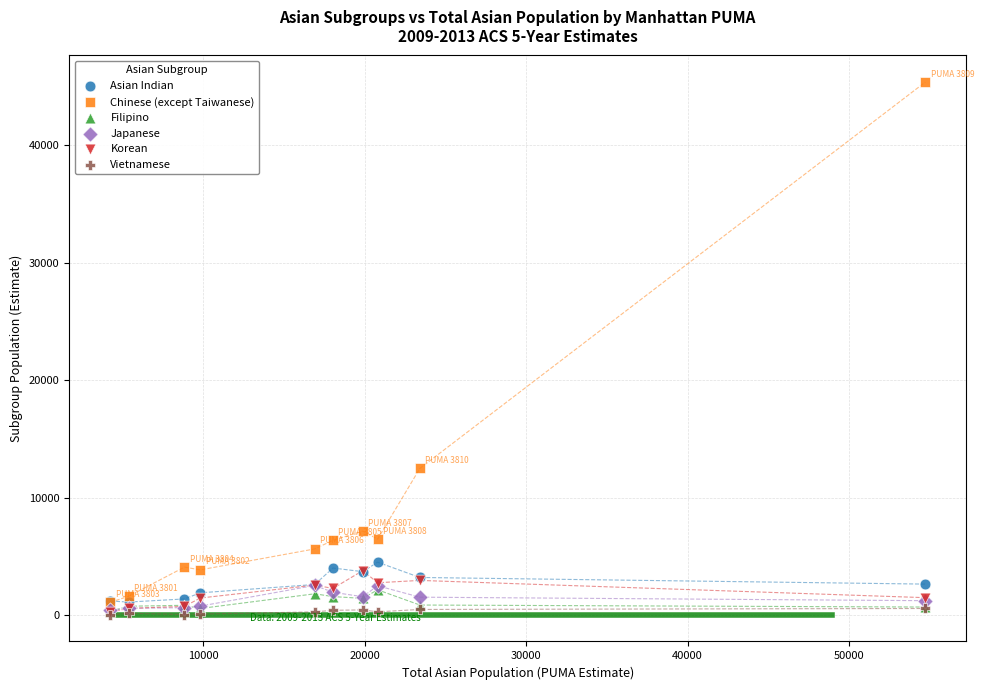

Across all series, what Y value is closest to 22705?

12497